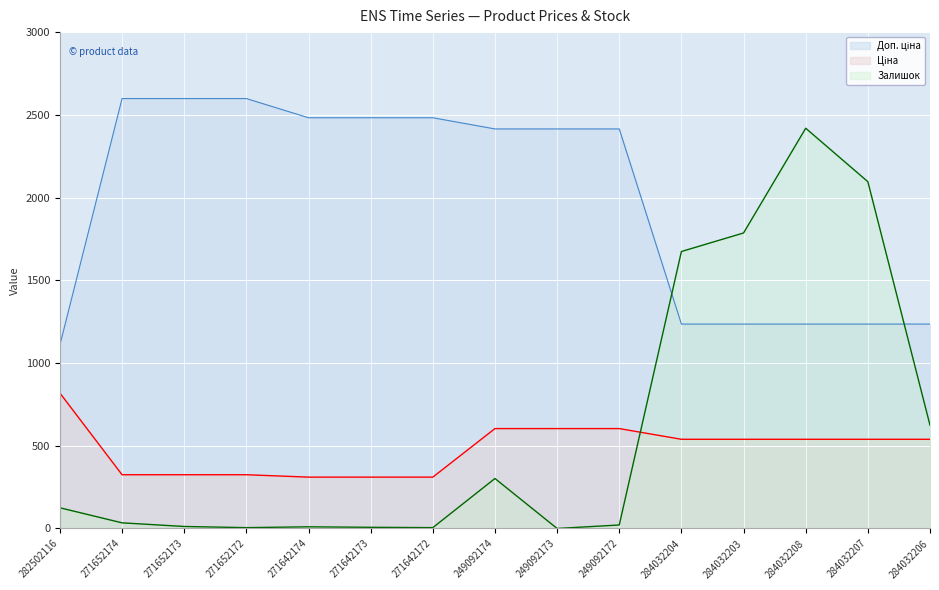

What is the average value of the Доп. ціна series?

1984.9